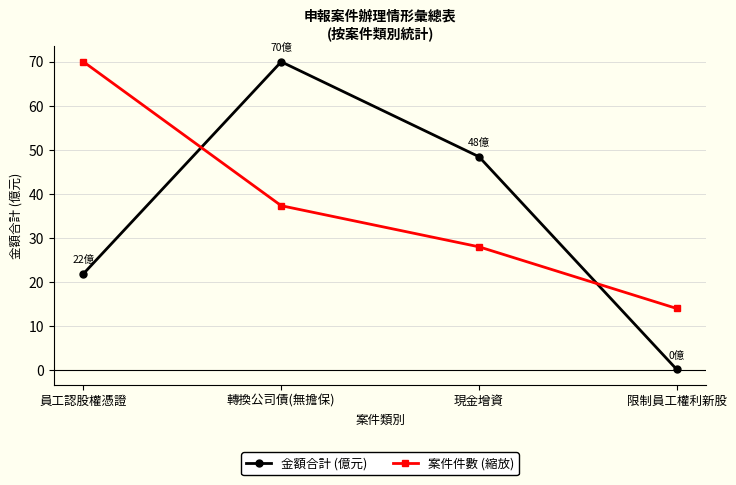

What is the sum of all 金額合計 (億元) values?

140.5